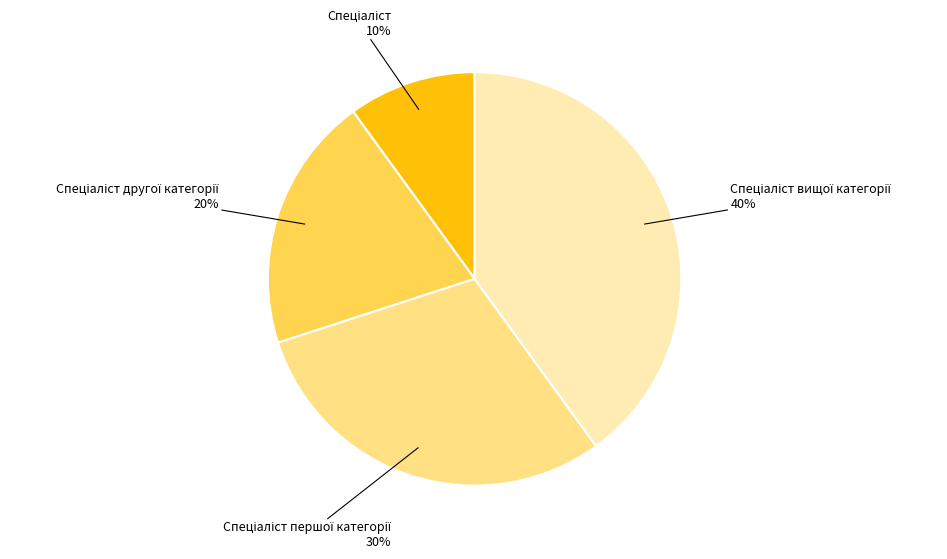

To the nearest percent, what is the average slice percentage?

25%